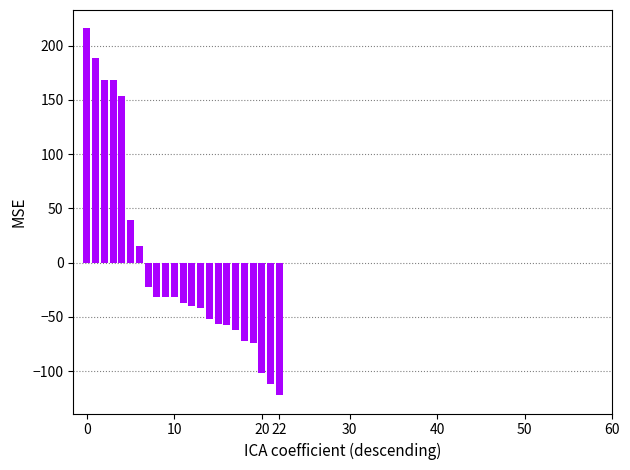

What is the minimum value shown in the chart?

-122.1